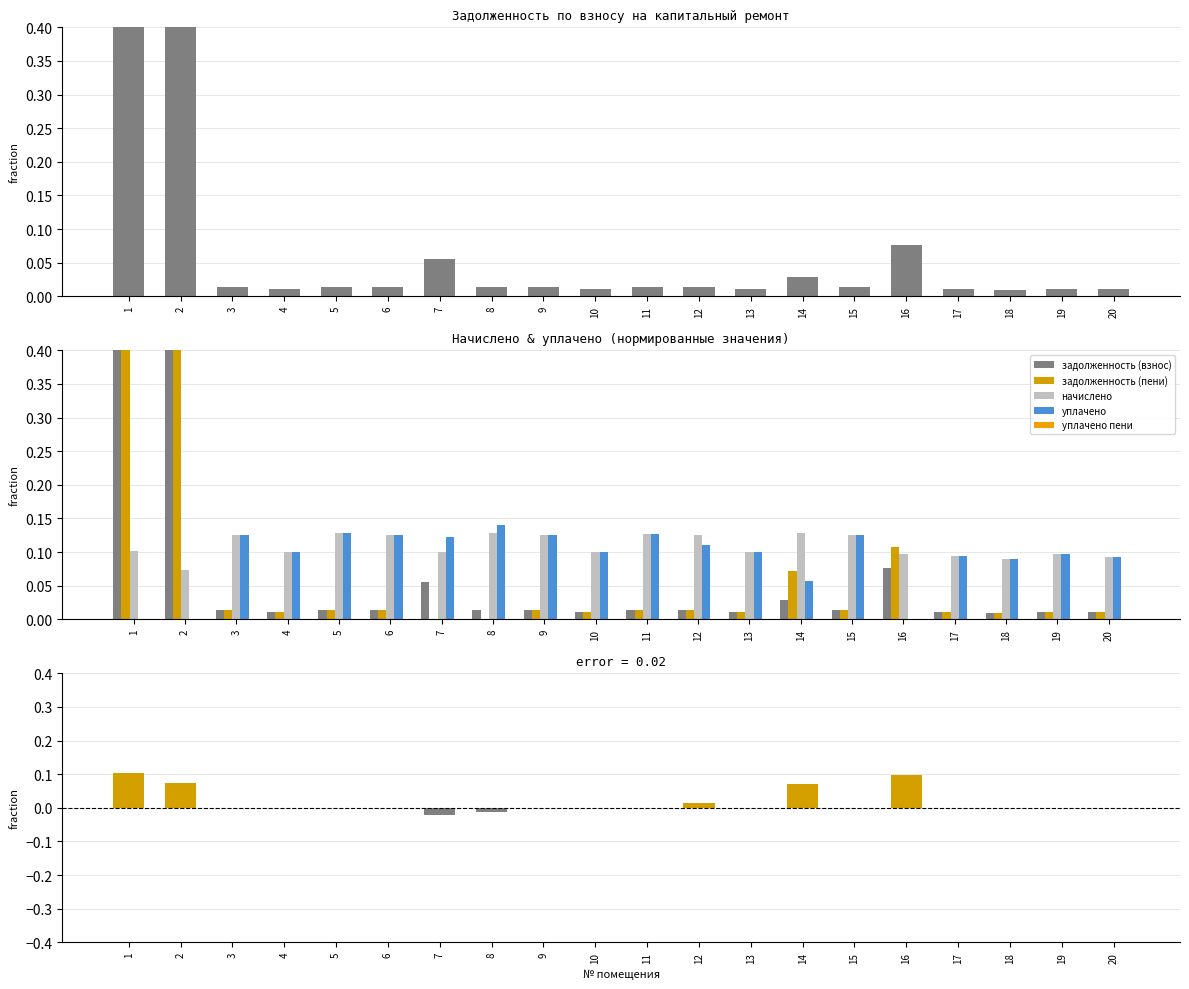

How many data points in уплачено пени are above 0?

1